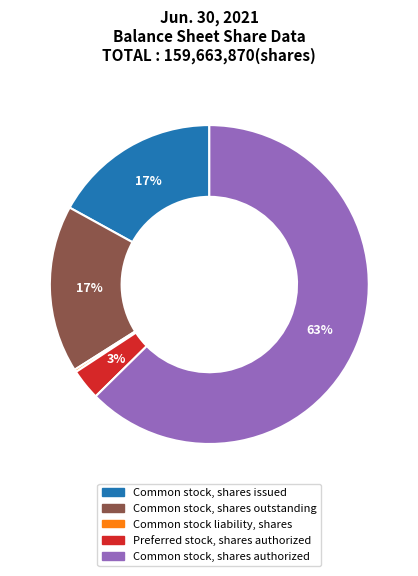

What is the largest slice in the pie chart?

Common stock, shares authorized